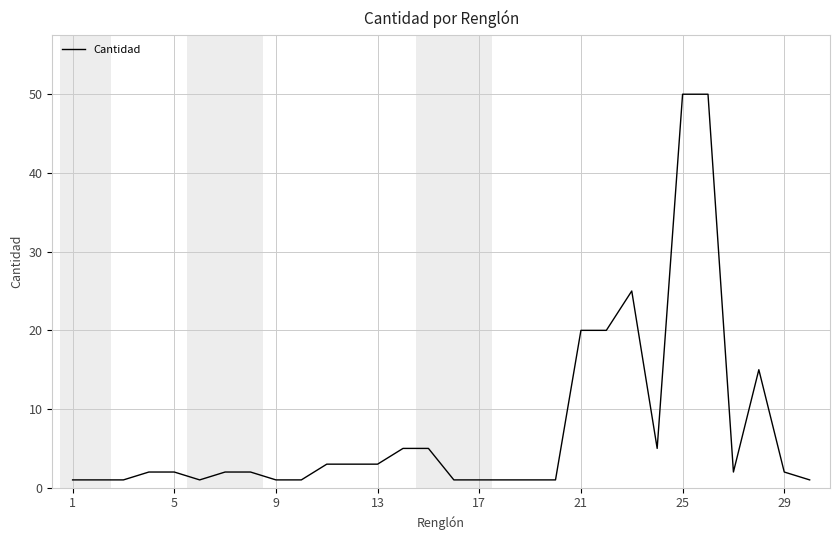

What is the difference between the maximum and minimum values?

49